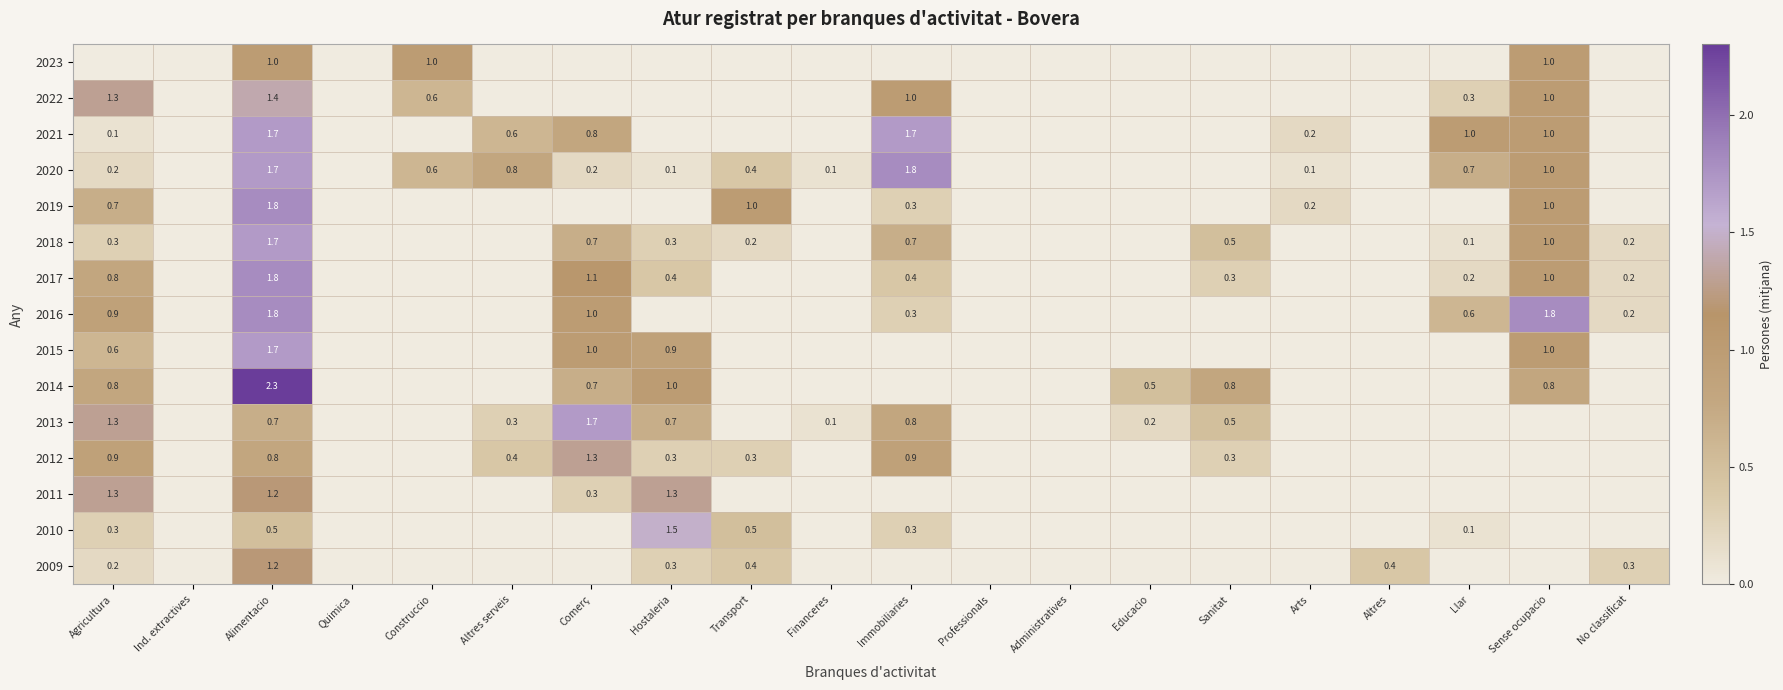

The 2018 series shows 0.7 at Immobiliaries. True or false?

True